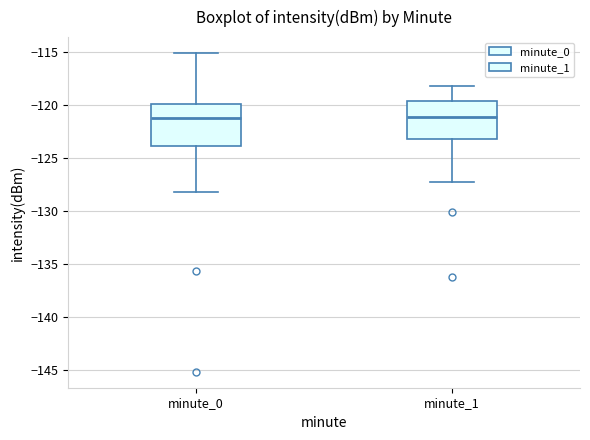

Where does the median line of the box for minute_0 sit on the y-axis? The values are not printed on the chart, so give them approximately, as read against the axis.

-121.5